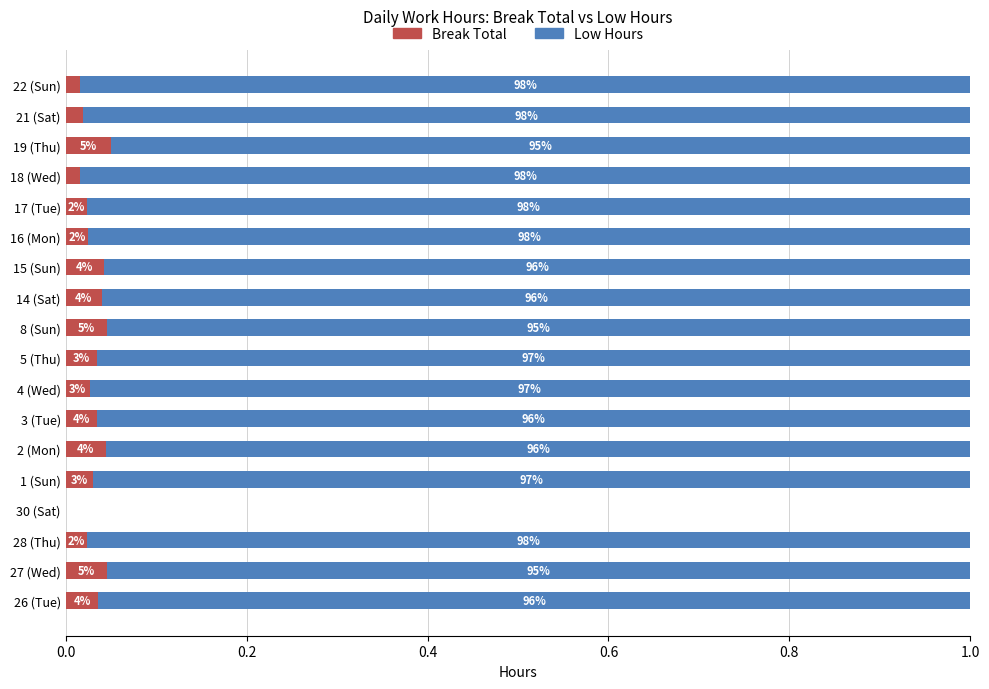

Which series has the widest spread of values?

Low Hours